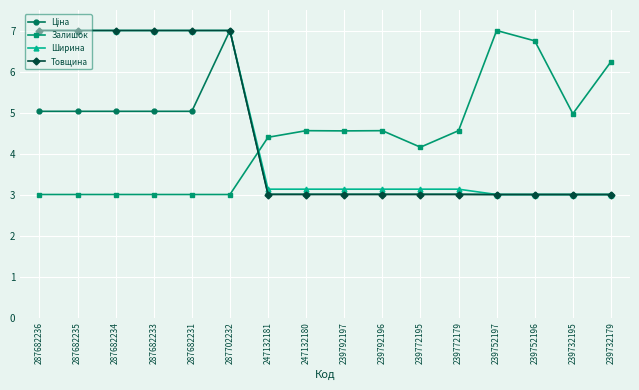

Read the Товщина value at 287702232.

7.0